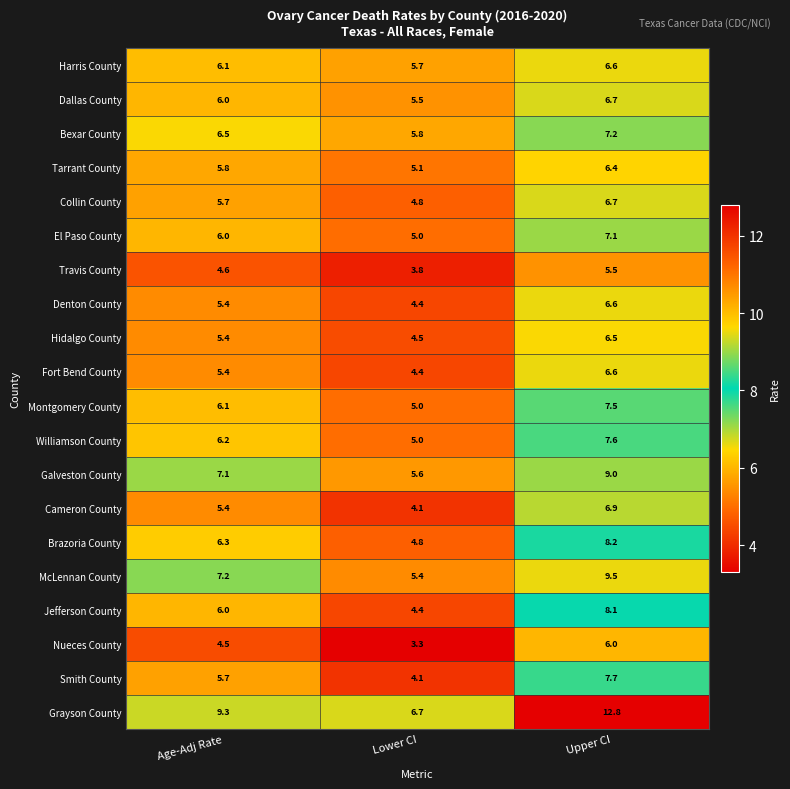

Rank the categories by Hidalgo County value from lowest to highest.

Lower CI, Age-Adj Rate, Upper CI